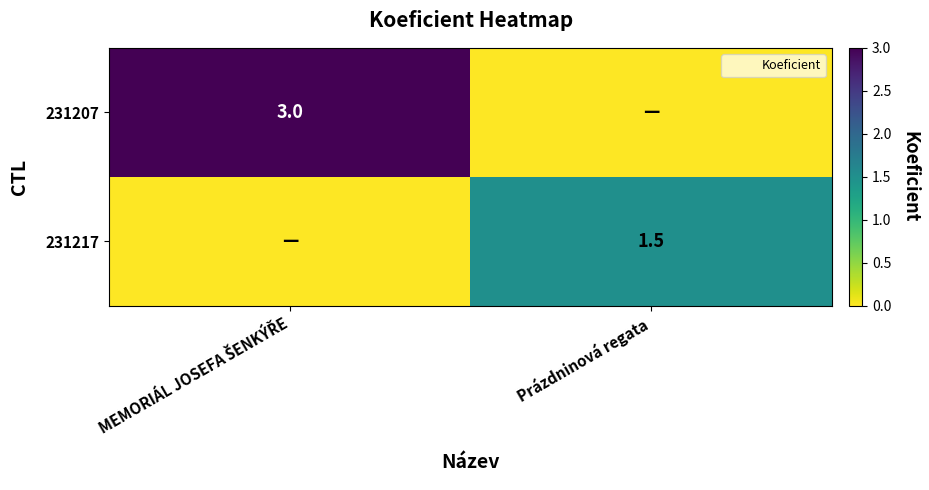

Is it true that 231207 equals -2.0 at Prázdninová regata?

False